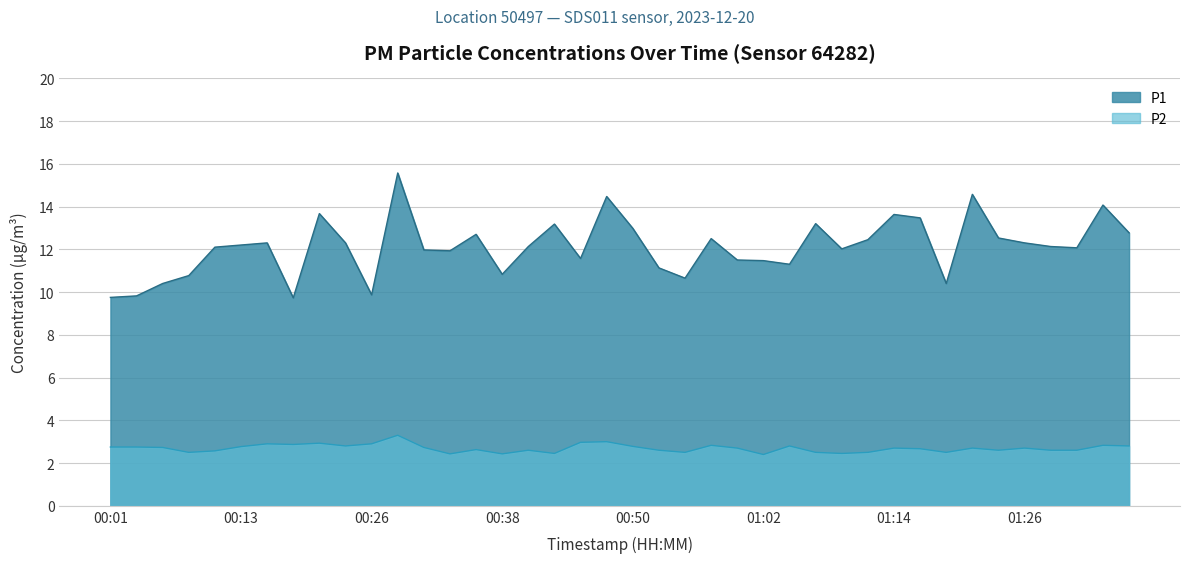

At which label does P2 reach its minimum?

01:02